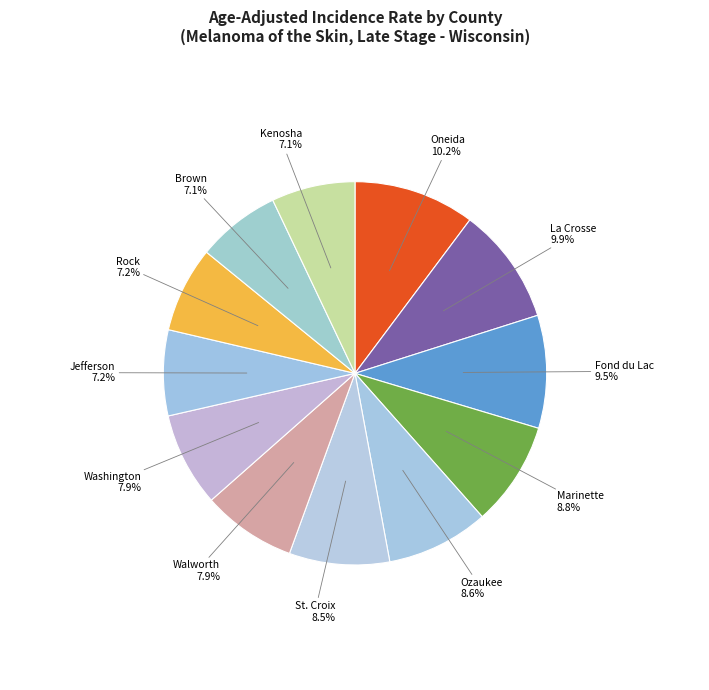

How many segments does this pie chart have?

12